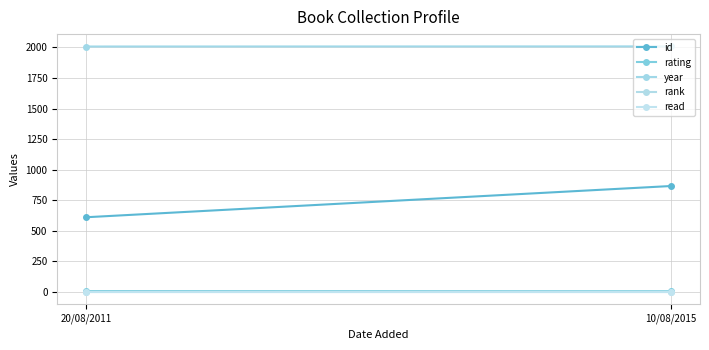

What are all the series names shown in the legend?

id, rating, year, rank, read